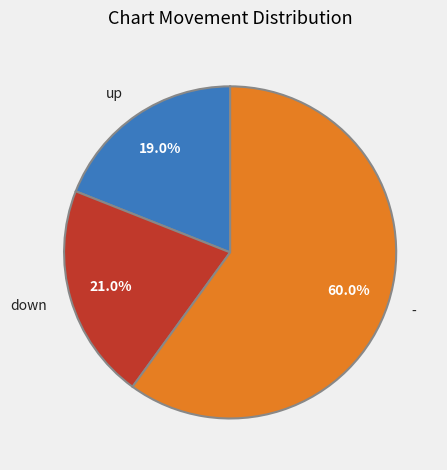

What is the ratio of the value at - to the value at down?

2.9